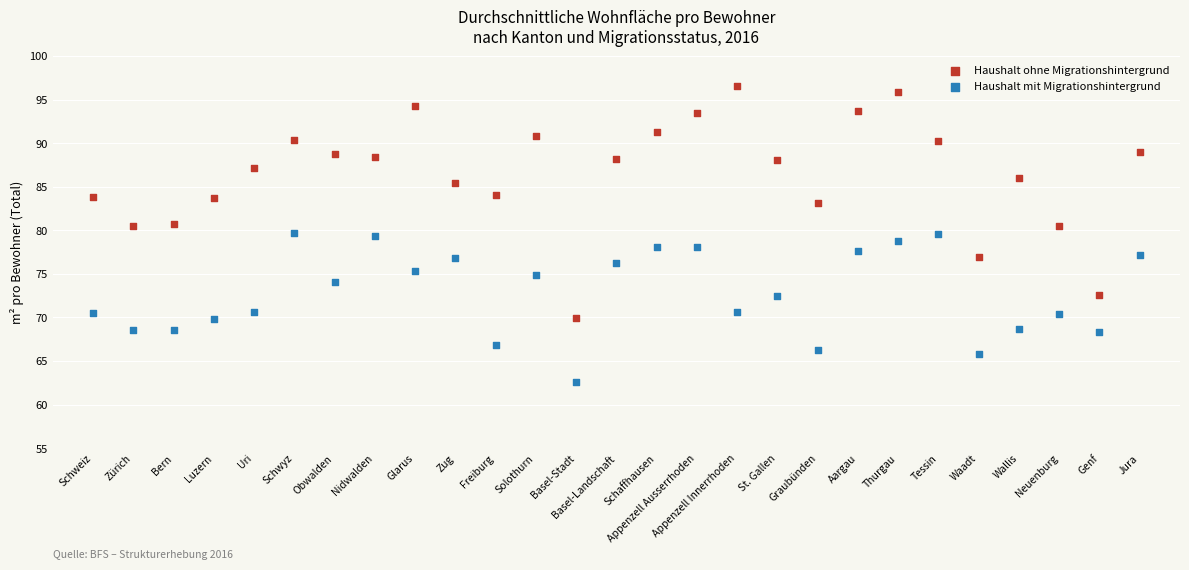

Across all data points, what is the range of Y values (max minus min)?

34.0